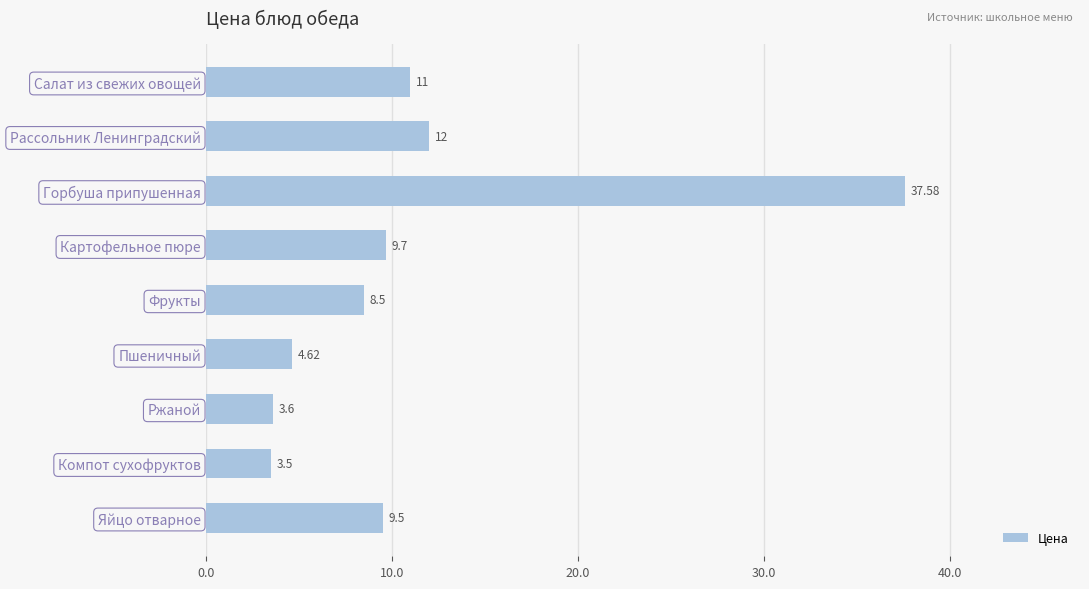

What is the label of the 7th bar from the top?

Ржаной